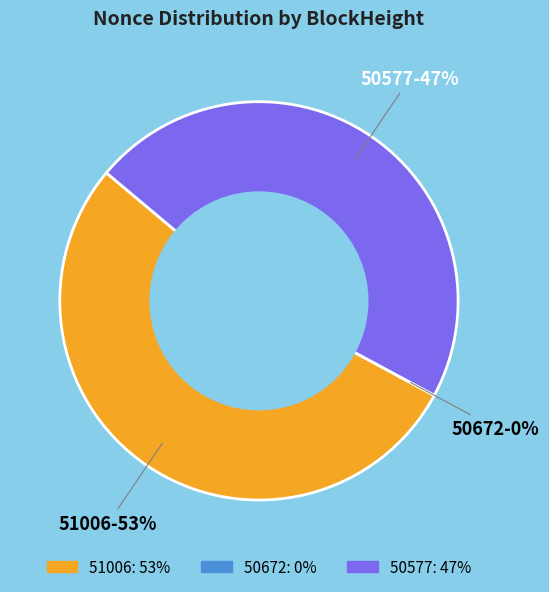

Does 50672 represent more than half of the total?

No